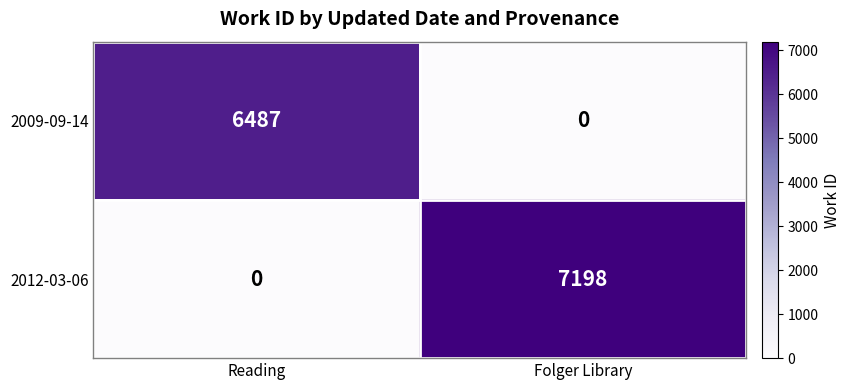

Which series has the largest range (max minus min)?

2012-03-06